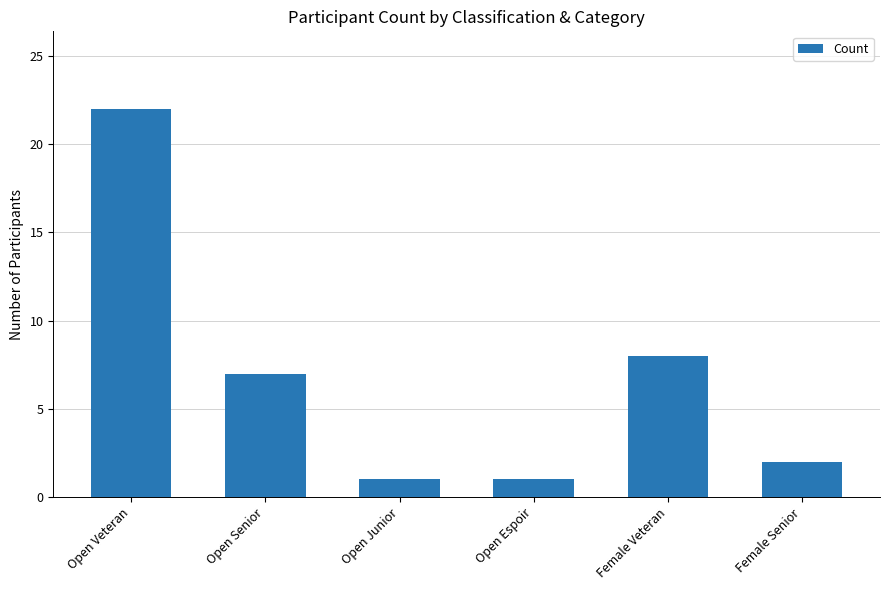

The chart shows a value of 1 at Open Junior. True or false?

True